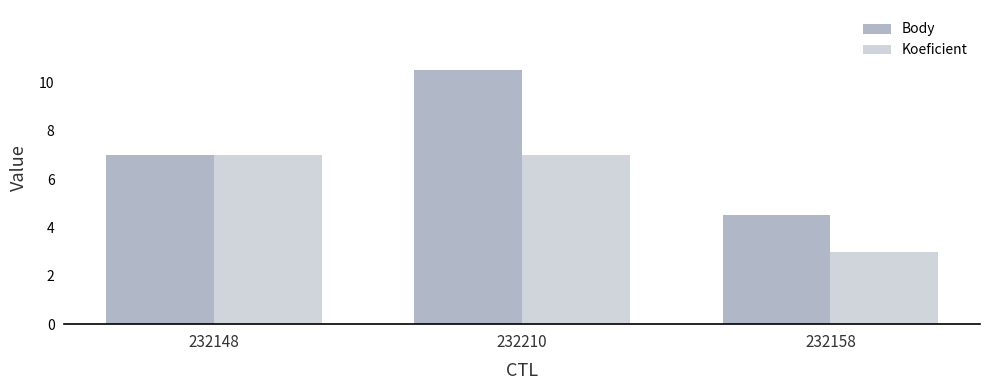

Reading left to right, transcribe all the data shown in this chart.

Body: 7.0	10.5	4.5
Koeficient: 7.0	7.0	3.0